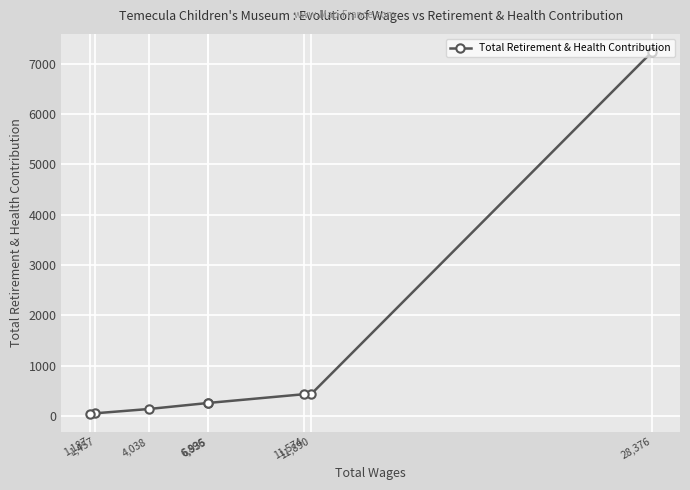

Count the number of values greater than 260.

3